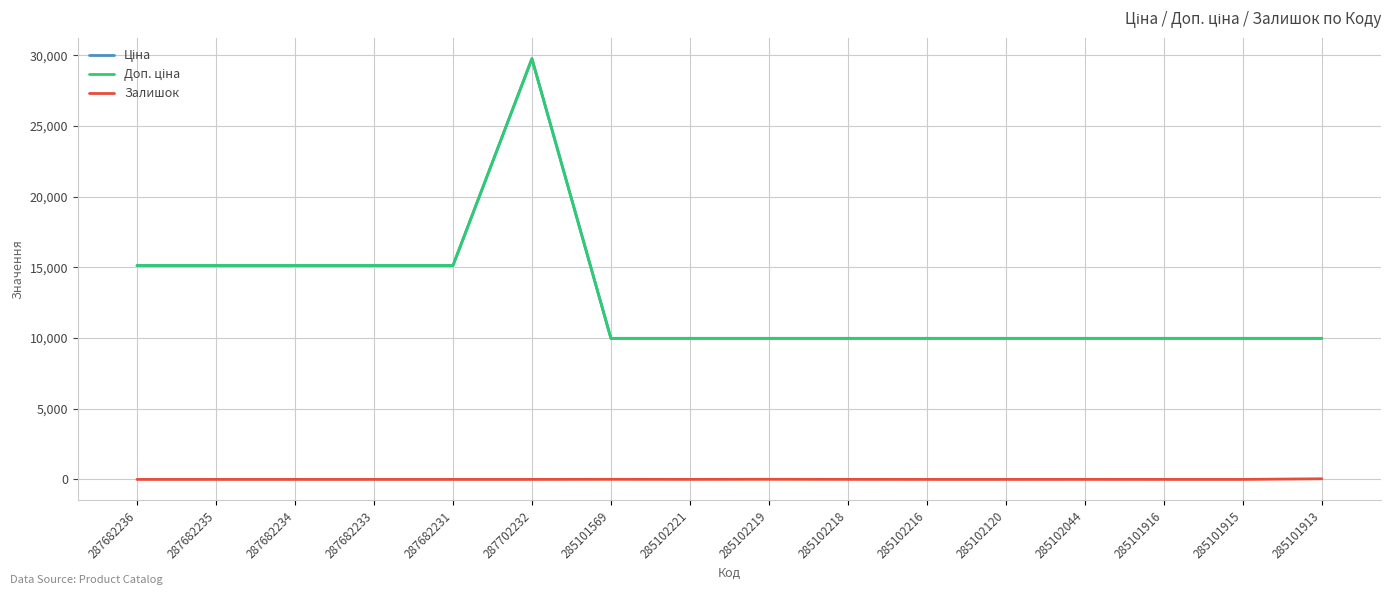

Where is Залишок nearest to the value 23?

285102219